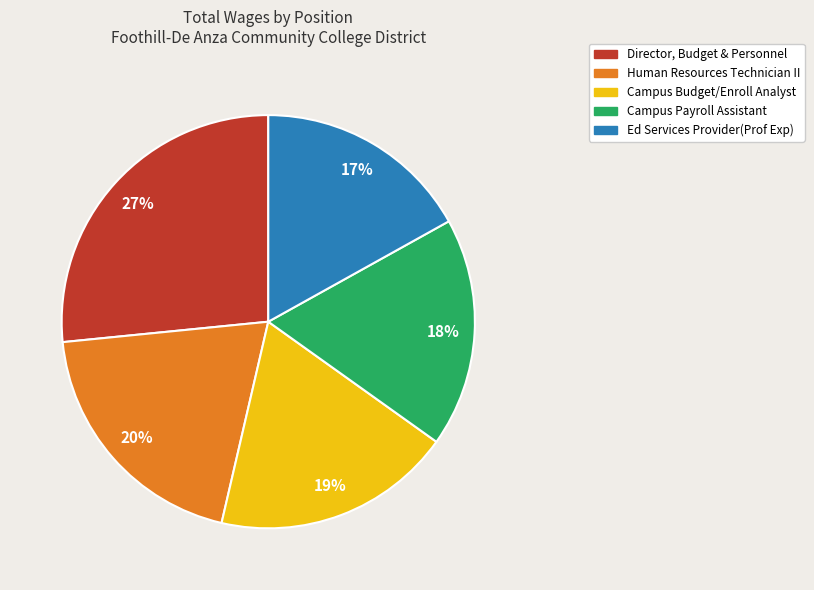

How many segments does this pie chart have?

5